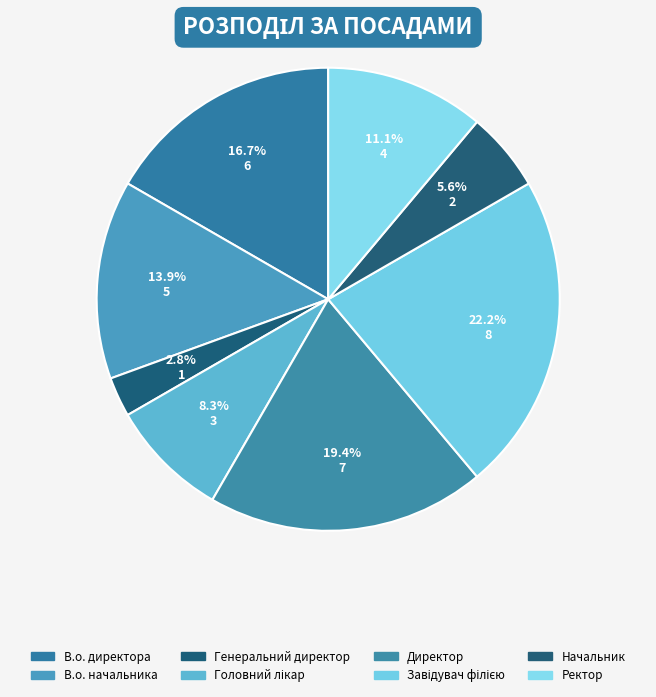

Is there any slice that represents more than half of the pie?

No